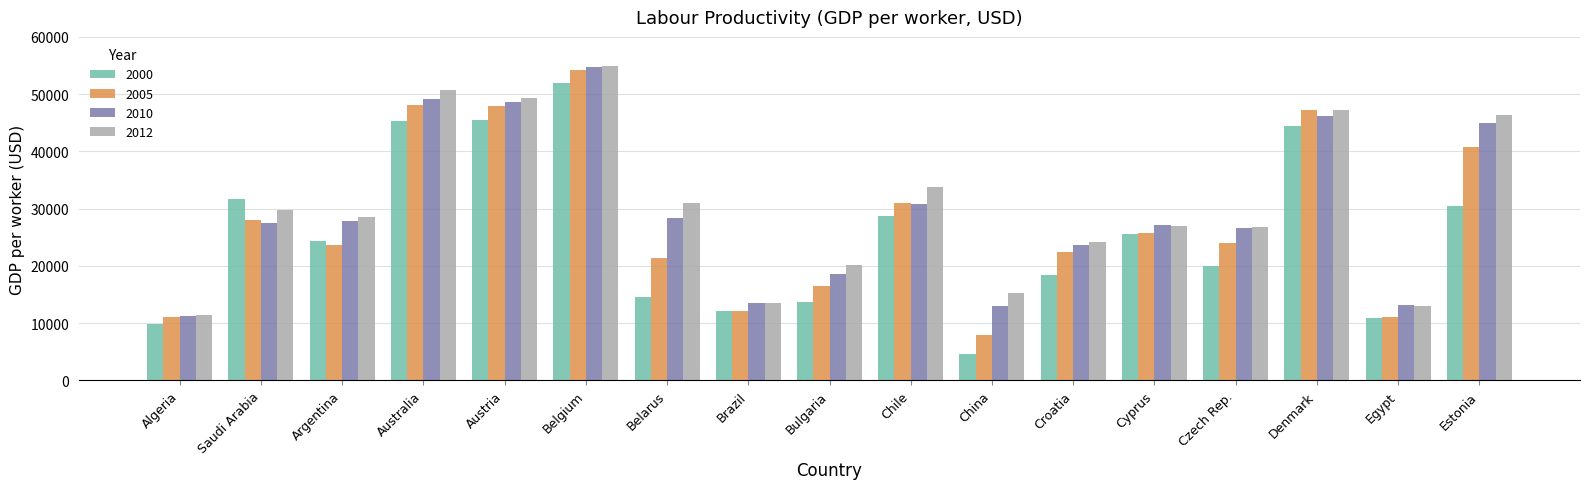

What is the label of the 9th bar from the right?

Bulgaria